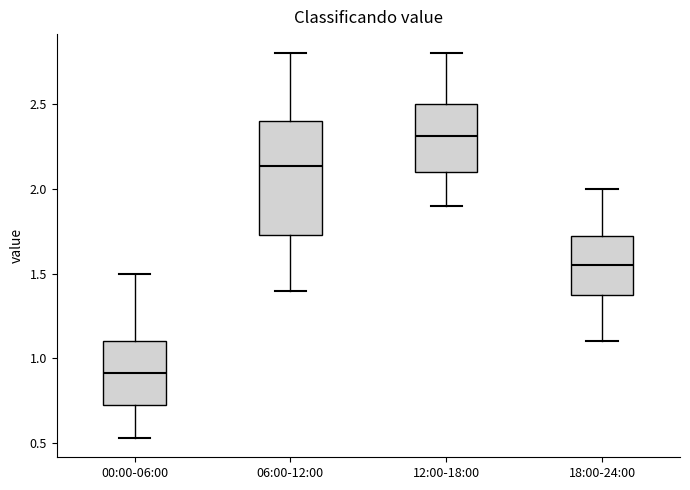

Comparing the boxes themselves (not the whiskers), which one is the tallest?

06:00-12:00